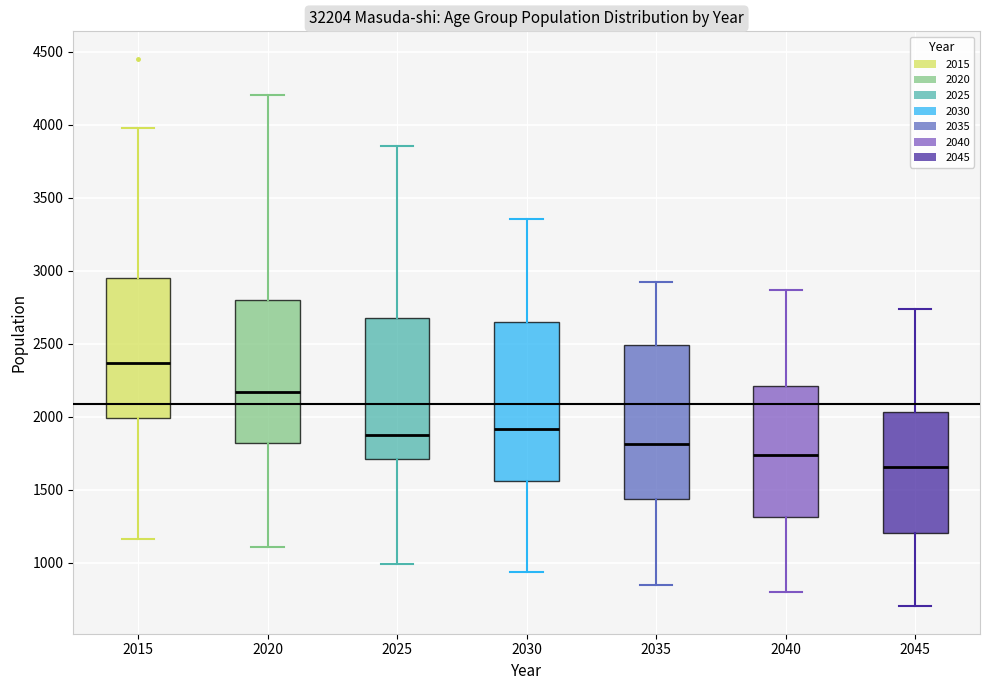

Reading left to right, transcribe this box plot: for each box, give where its median line is, the range the box spans, and where its two whiskers end, as read against the y-axis. The values are not printed on the chart, so give them approximately, as read against the axis.

2015: median 2350, box 2000 to 2950, whiskers 1150 to 4000
2020: median 2150, box 1800 to 2800, whiskers 1100 to 4200
2025: median 1900, box 1700 to 2650, whiskers 1000 to 3850
2030: median 1900, box 1550 to 2650, whiskers 950 to 3350
2035: median 1800, box 1450 to 2500, whiskers 850 to 2950
2040: median 1750, box 1300 to 2200, whiskers 800 to 2850
2045: median 1650, box 1200 to 2050, whiskers 700 to 2750